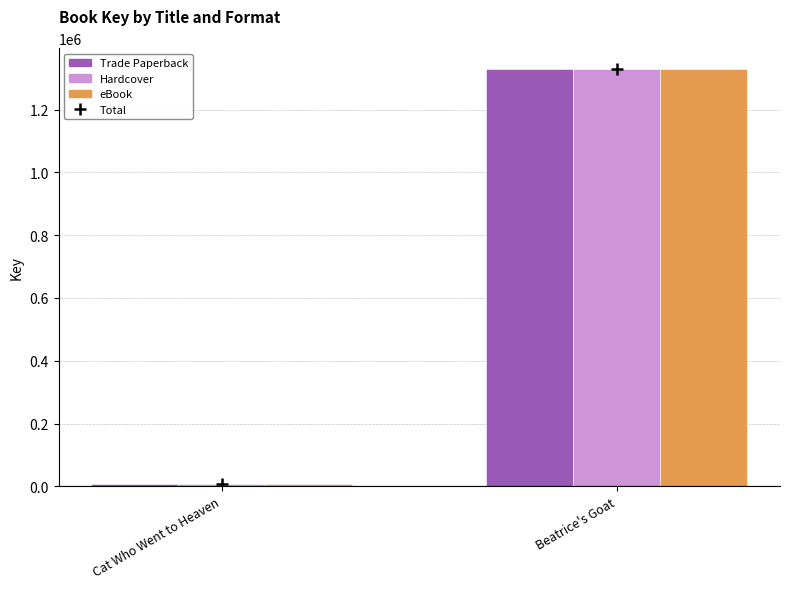

How many values in the eBook series are below 1328518?

1